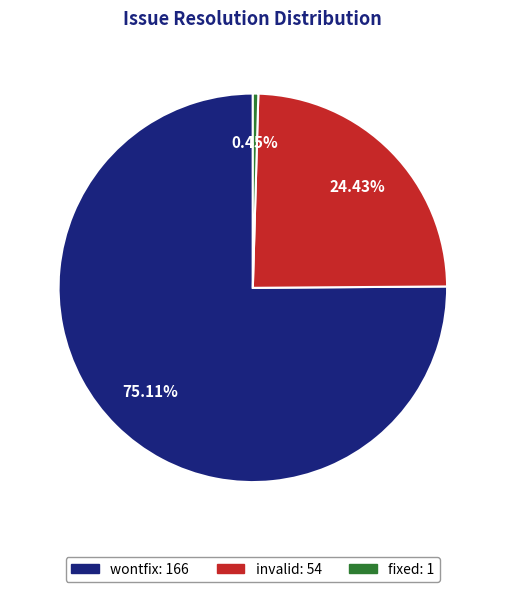

Between fixed and wontfix, which is larger?

wontfix